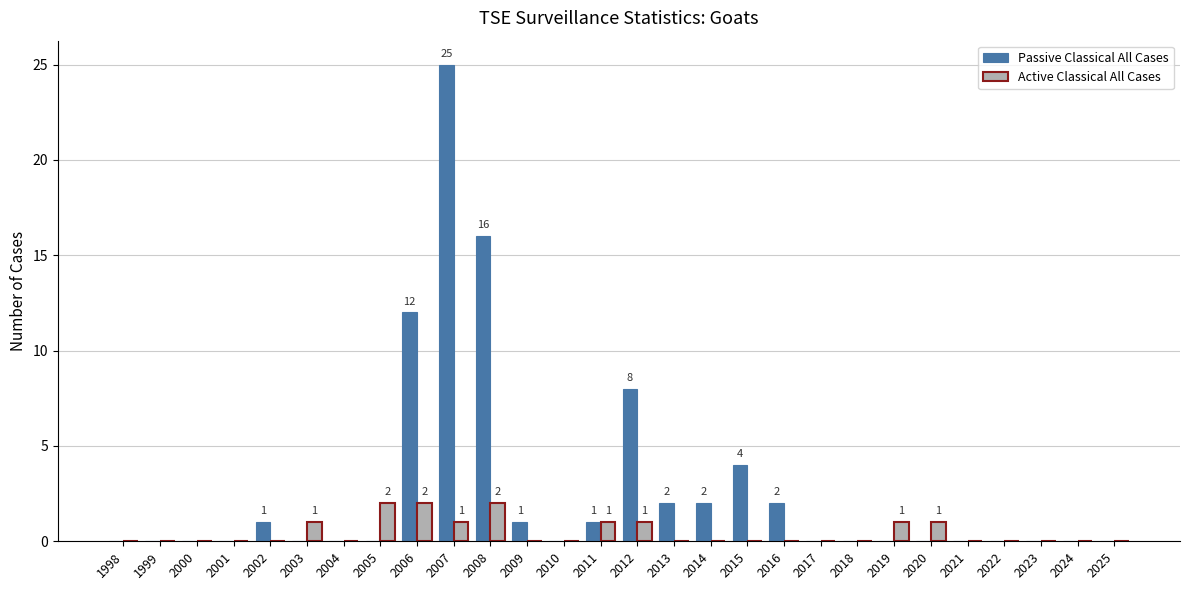

Is it true that Passive Classical All Cases equals 14 at 2012?

False